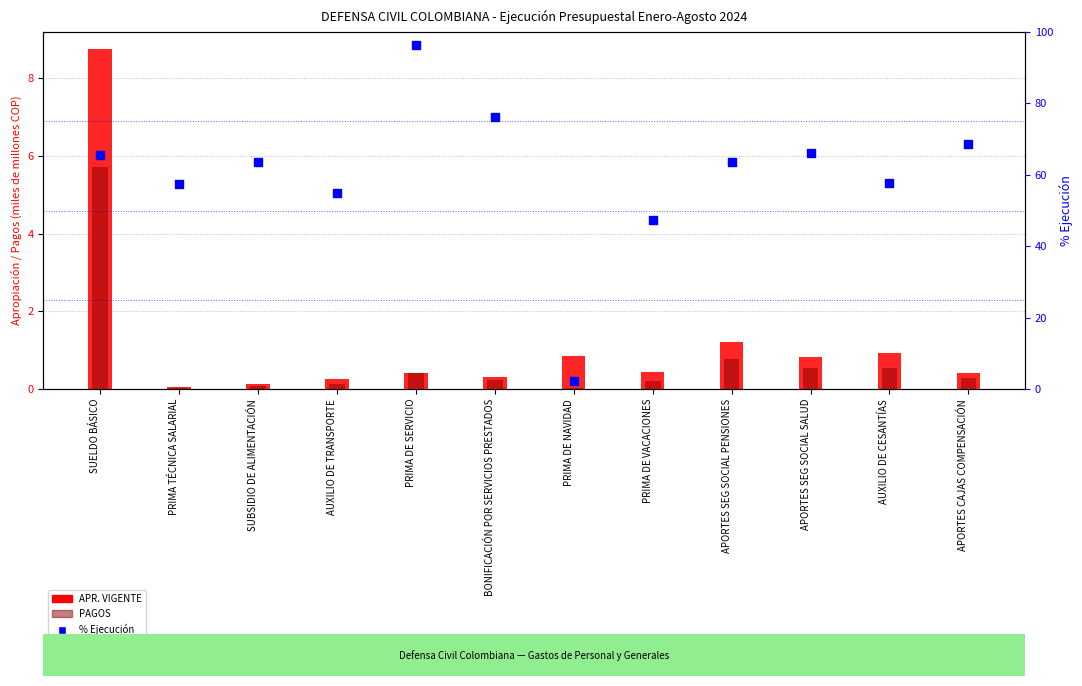

What is the total value across all series at SUBSIDIO DE ALIMENTACIÓN?

63.8